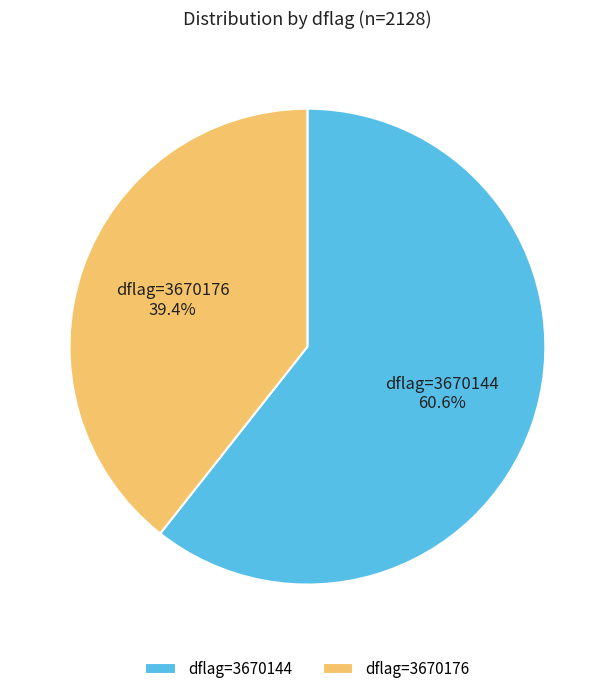

How many segments does this pie chart have?

2